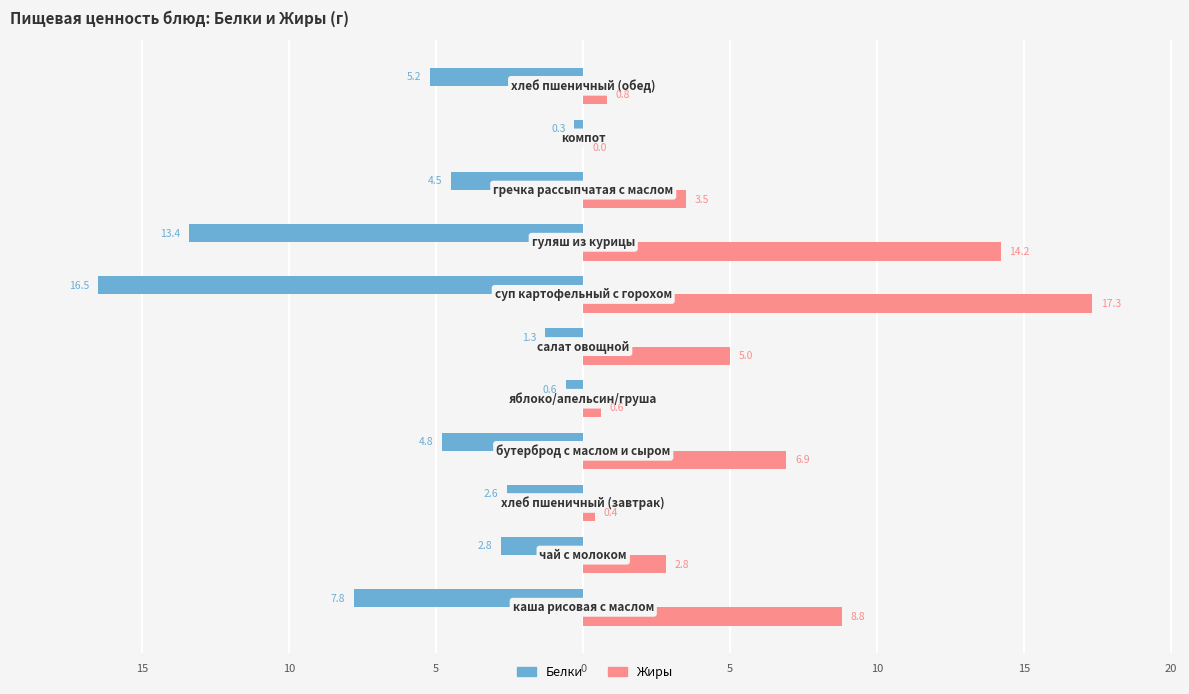

List the series in order of their overall mean, highest first.

Жиры, Белки